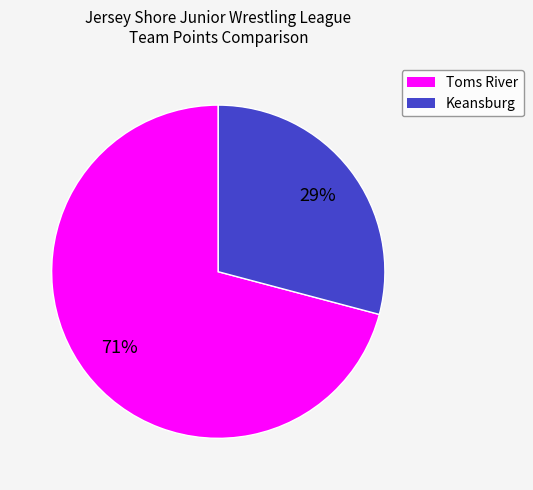

To the nearest percent, what percentage of the pie is Toms River?

71%